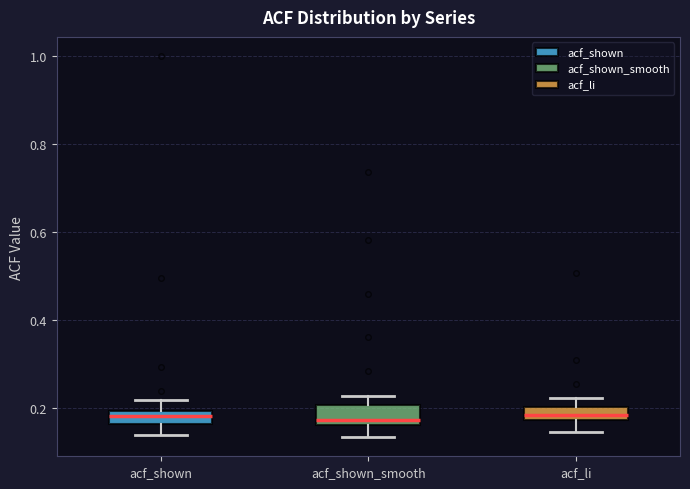

Where does the median line of the box for acf_shown sit on the y-axis? The values are not printed on the chart, so give them approximately, as read against the axis.

0.18